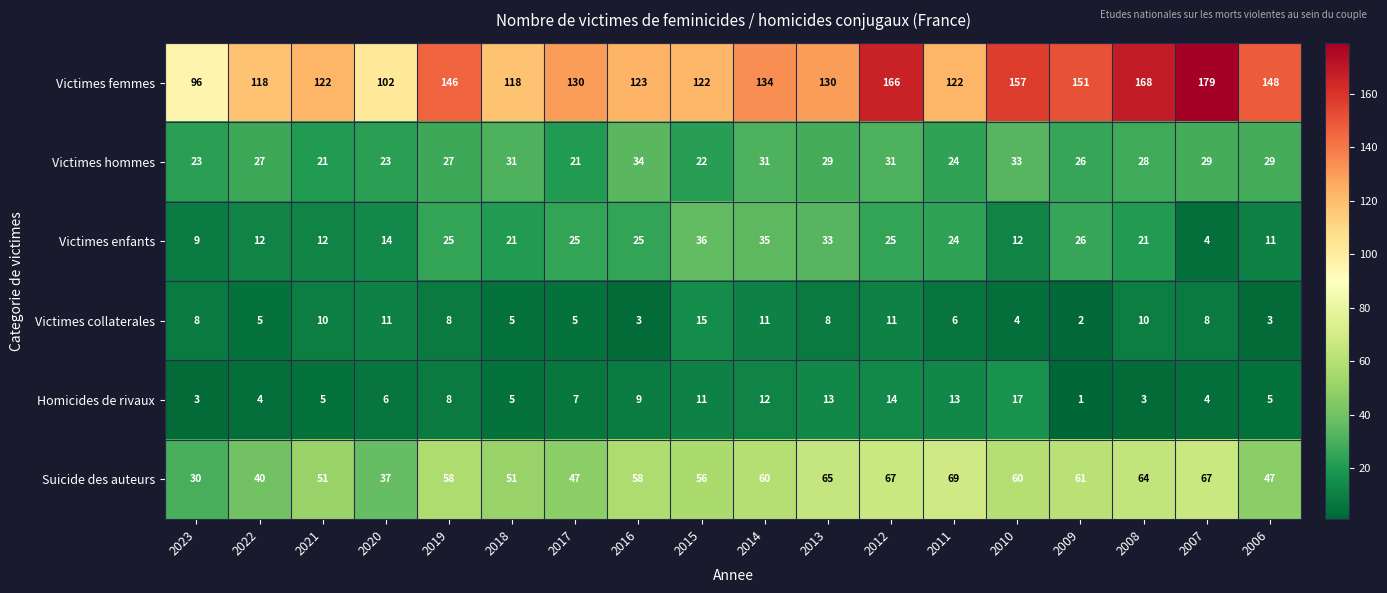

Rank the series at 2006 from lowest to highest value.

Victimes collaterales, Homicides de rivaux, Victimes enfants, Victimes hommes, Suicide des auteurs, Victimes femmes